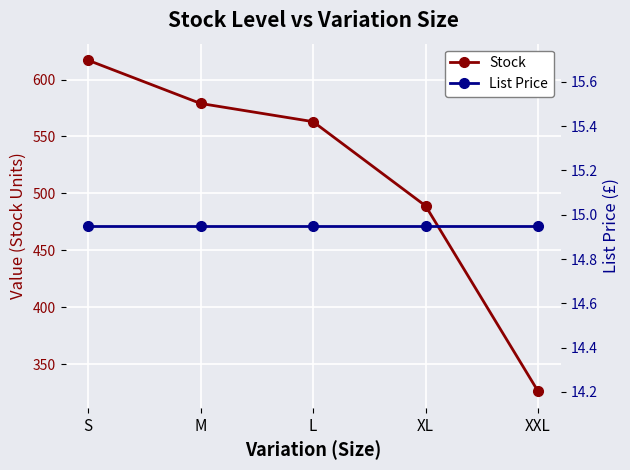

What is the total value across all series at L?

578.0